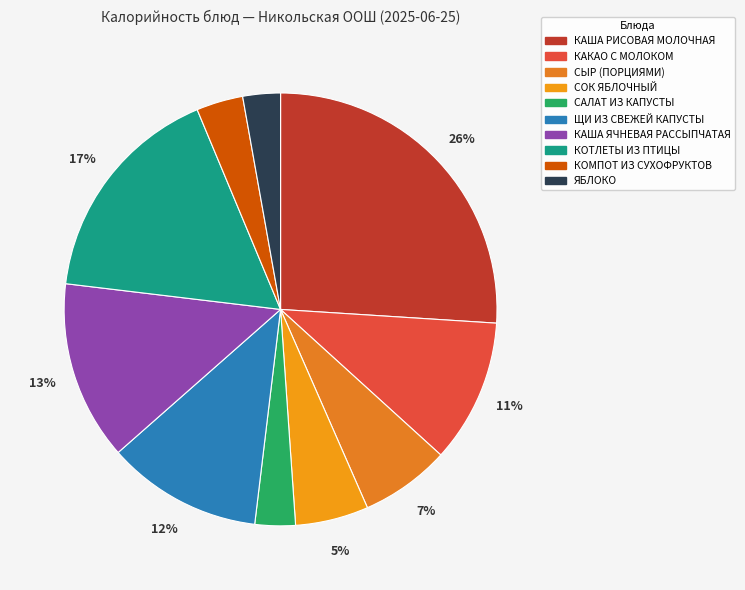

Do ЯБЛОКО and КОТЛЕТЫ ИЗ ПТИЦЫ together represent more than half of the pie?

No